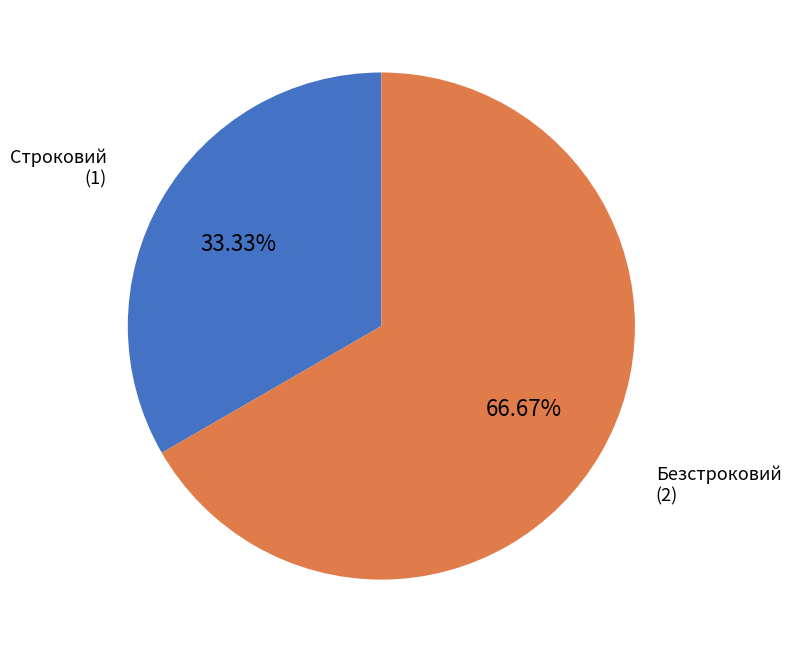

Is there a majority slice in this chart?

Yes